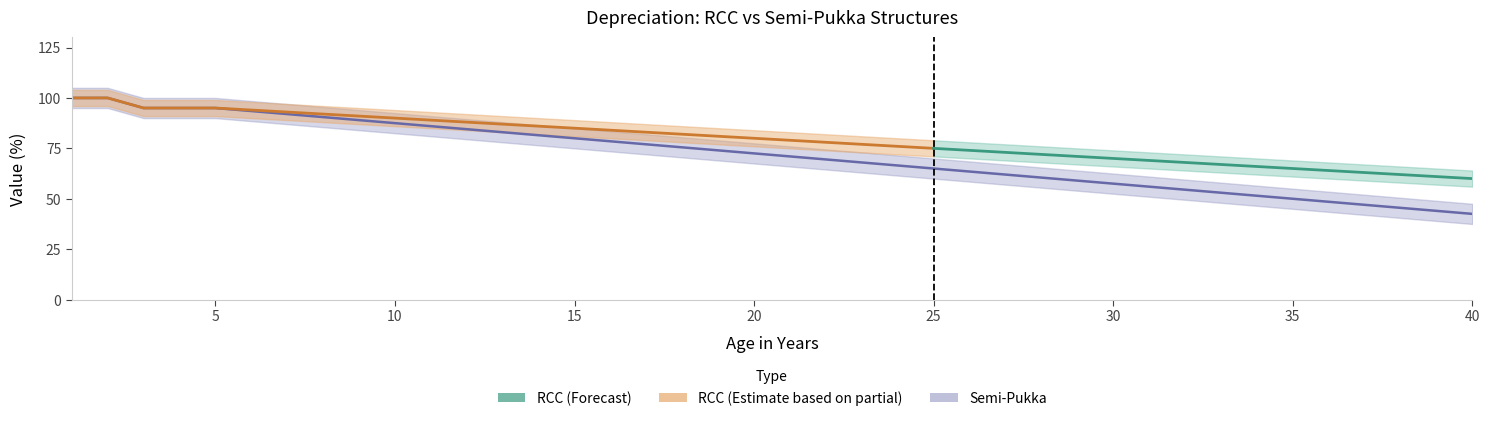

What is the difference between the maximum and minimum values in the depreciation_semi series?

57.5